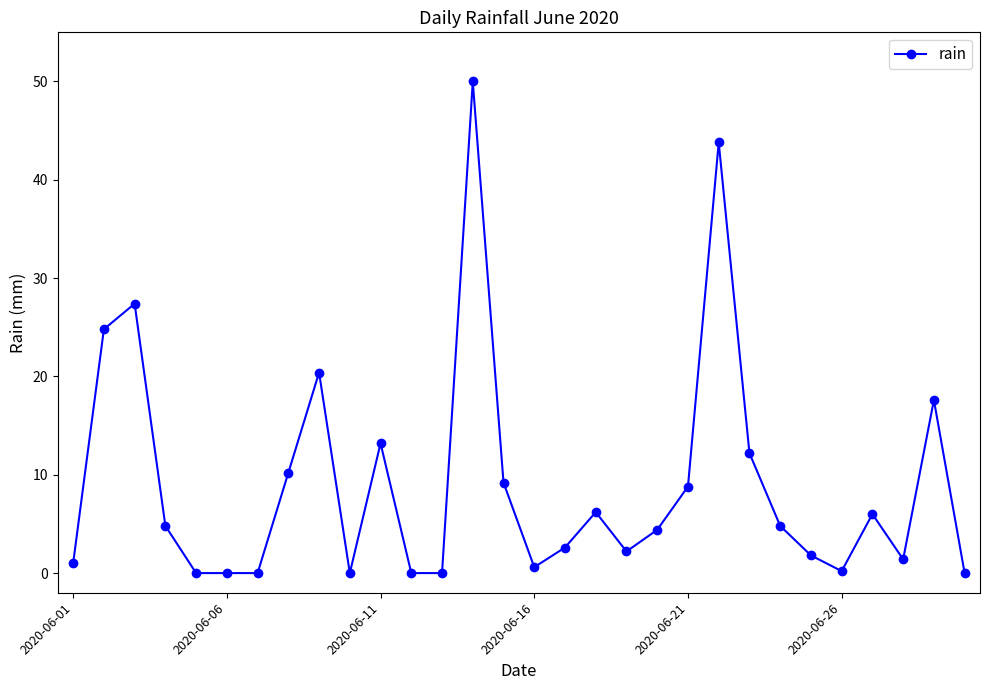

What is the greatest value displayed?

50.0